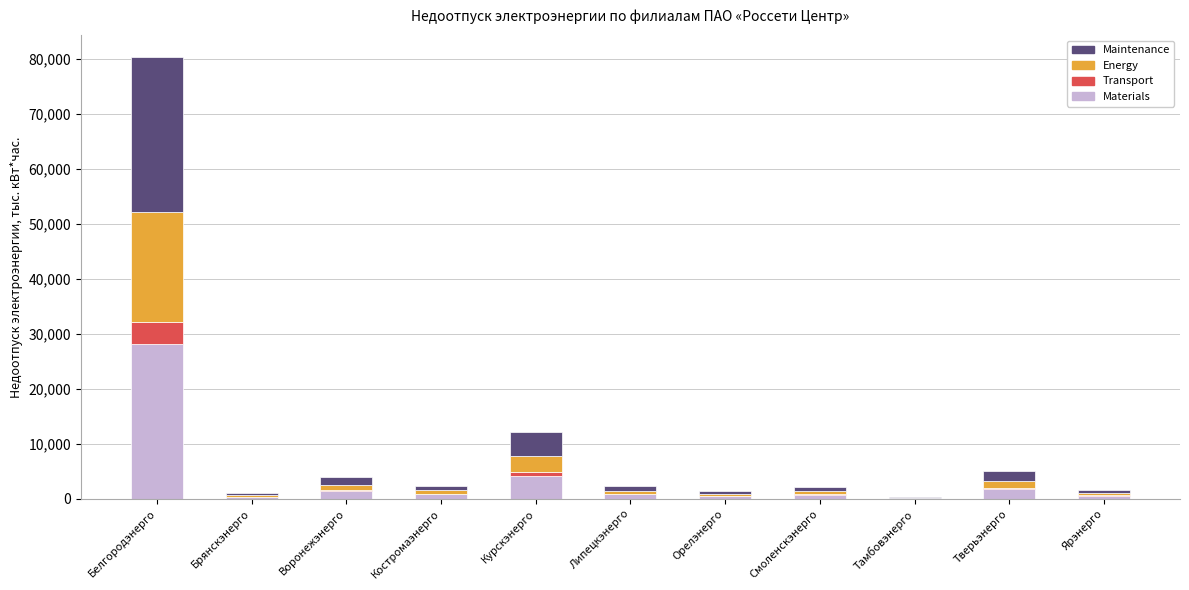

Which category has the highest value in the Materials series?

Белгородэнерго